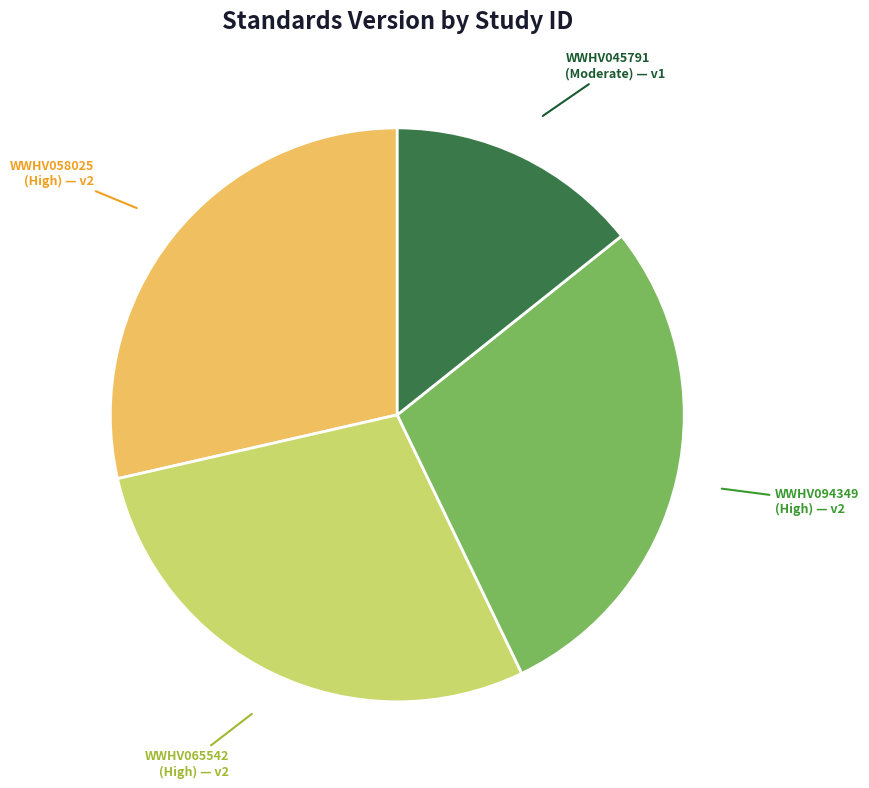

Is there a majority slice in this chart?

No